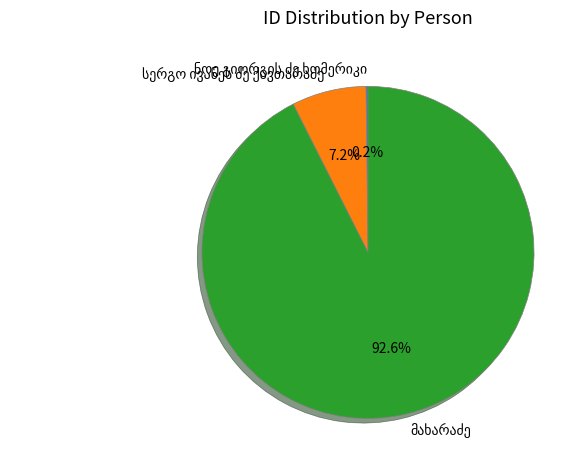

Is there a majority slice in this chart?

Yes